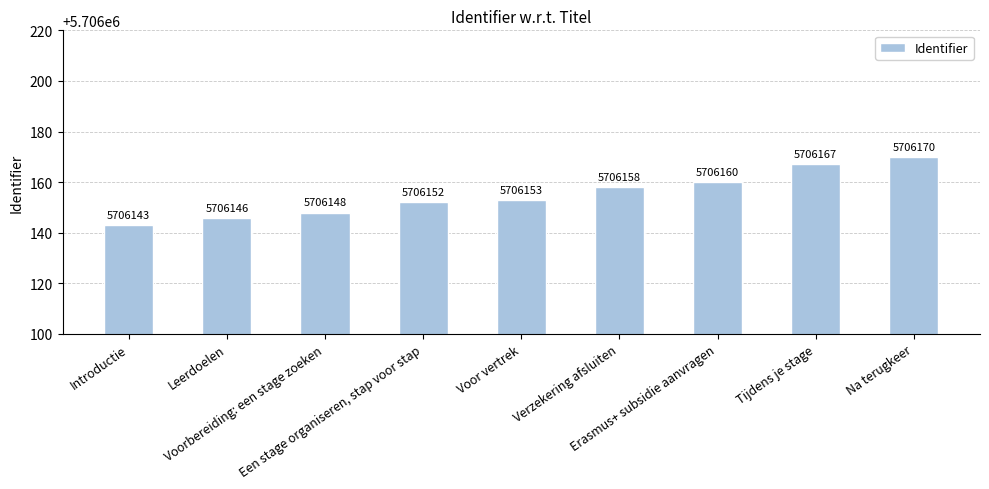

What is the difference between the maximum and second lowest values?

24